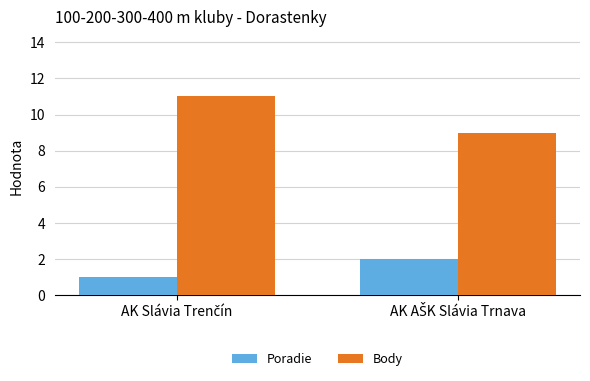

Rank the series by their average value, from highest to lowest.

Body, Poradie